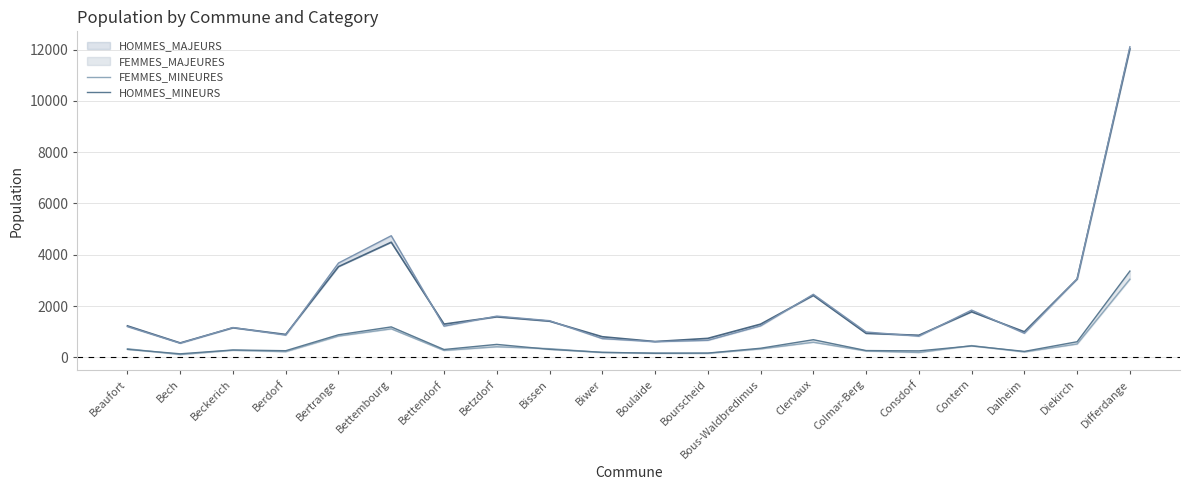

How many values in the FEMMES_MAJEURES series exceed 1216?

9